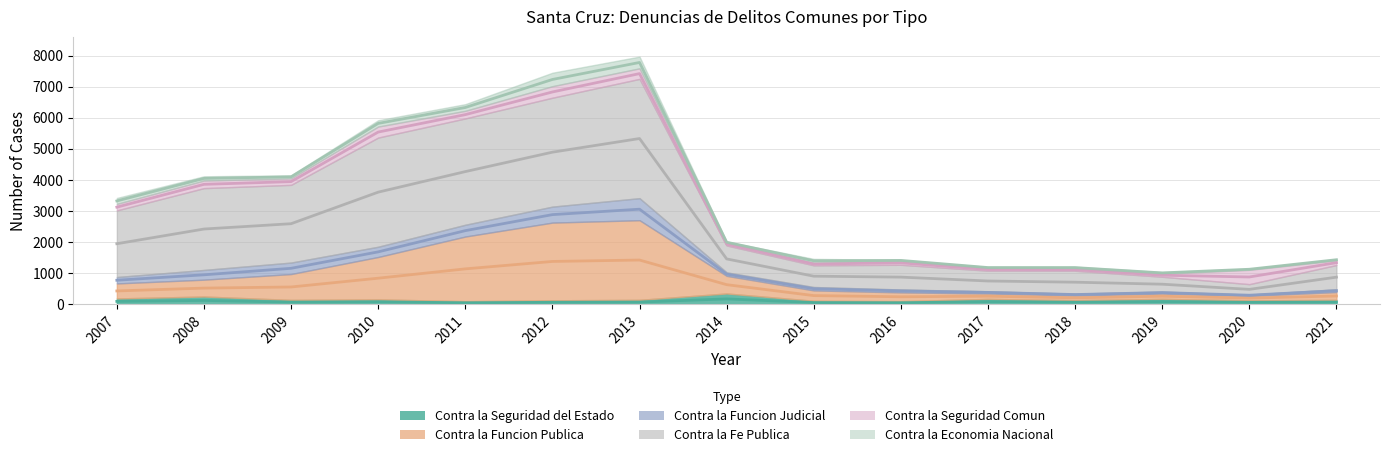

The value of Contra la Fe Publica at 2009 is 5816.9. True or false?

False